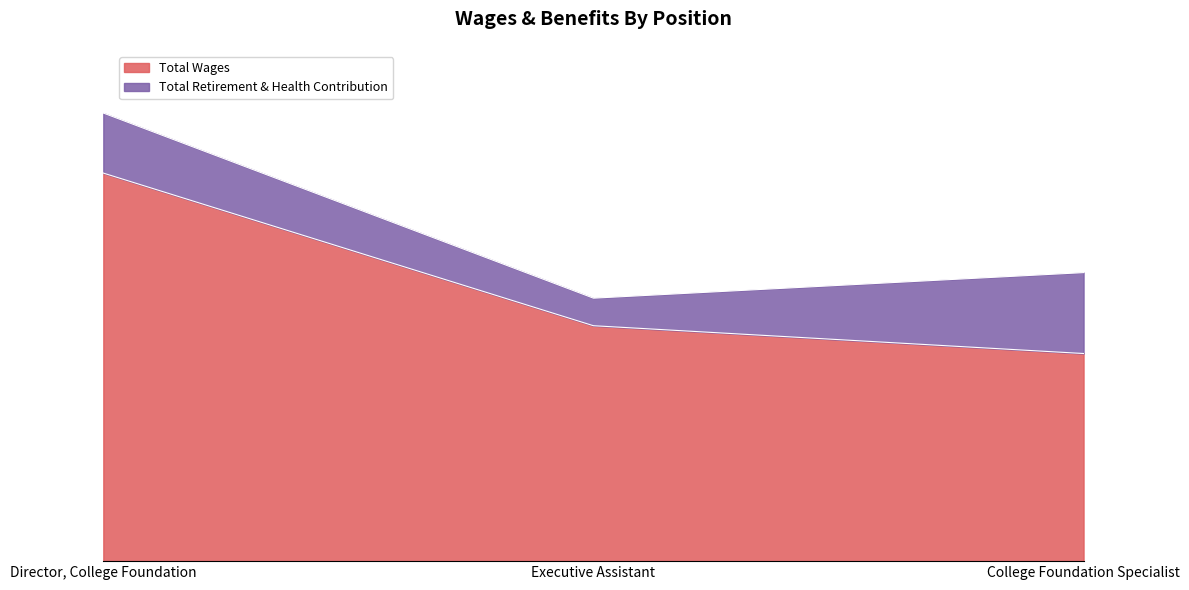

What is the minimum value shown in the chart?

68818